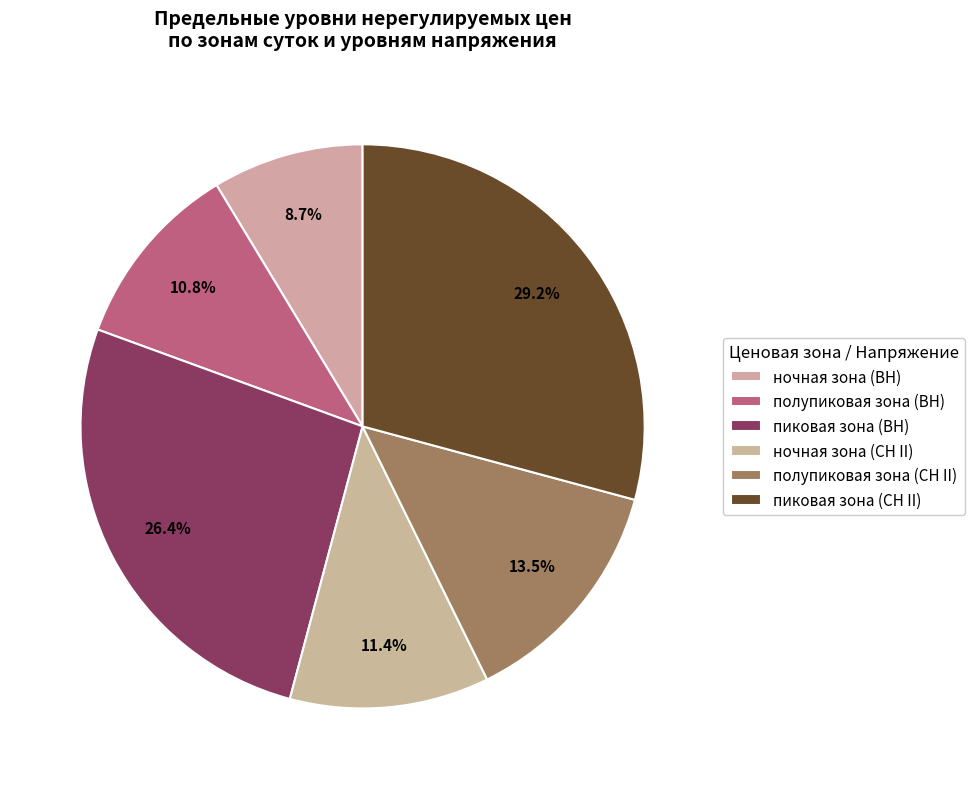

Which slice is the largest?

пиковая зона (СН II)